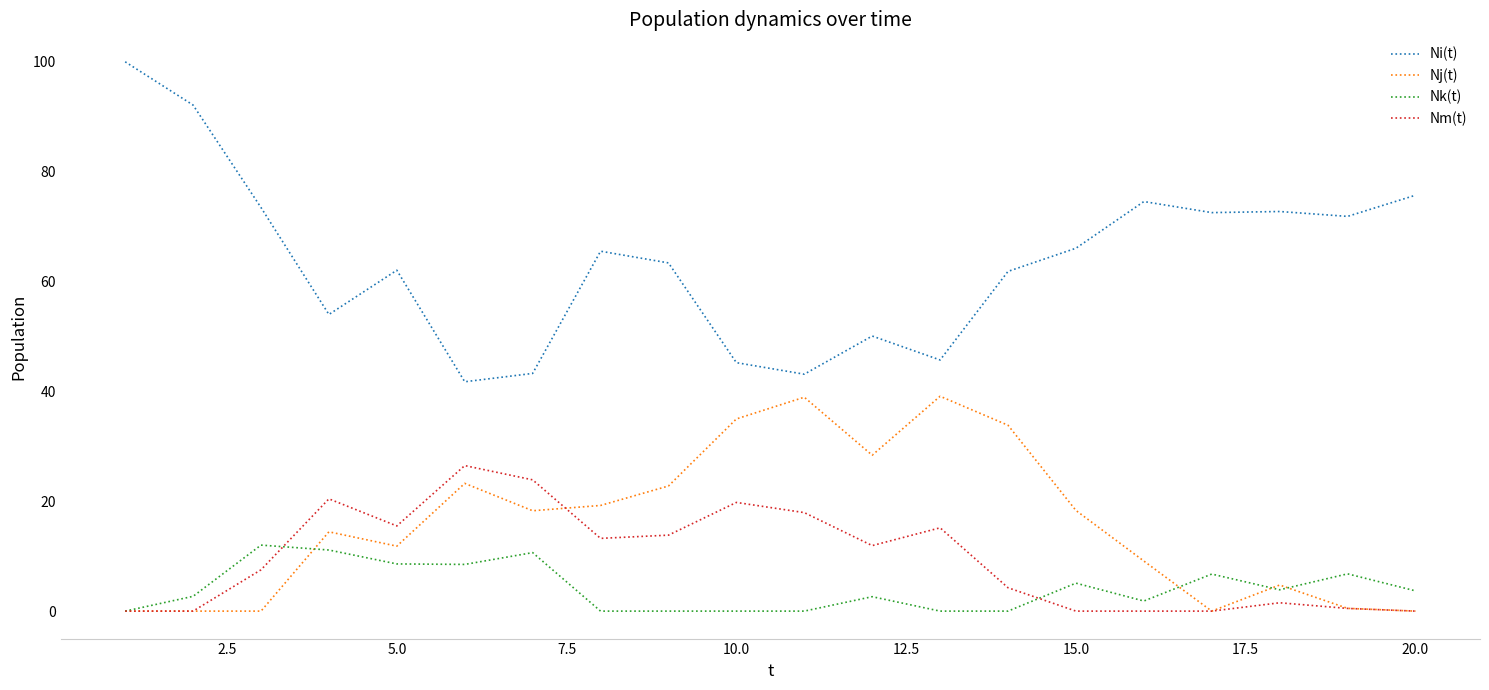

Which series has the widest spread of values?

Ni(t)